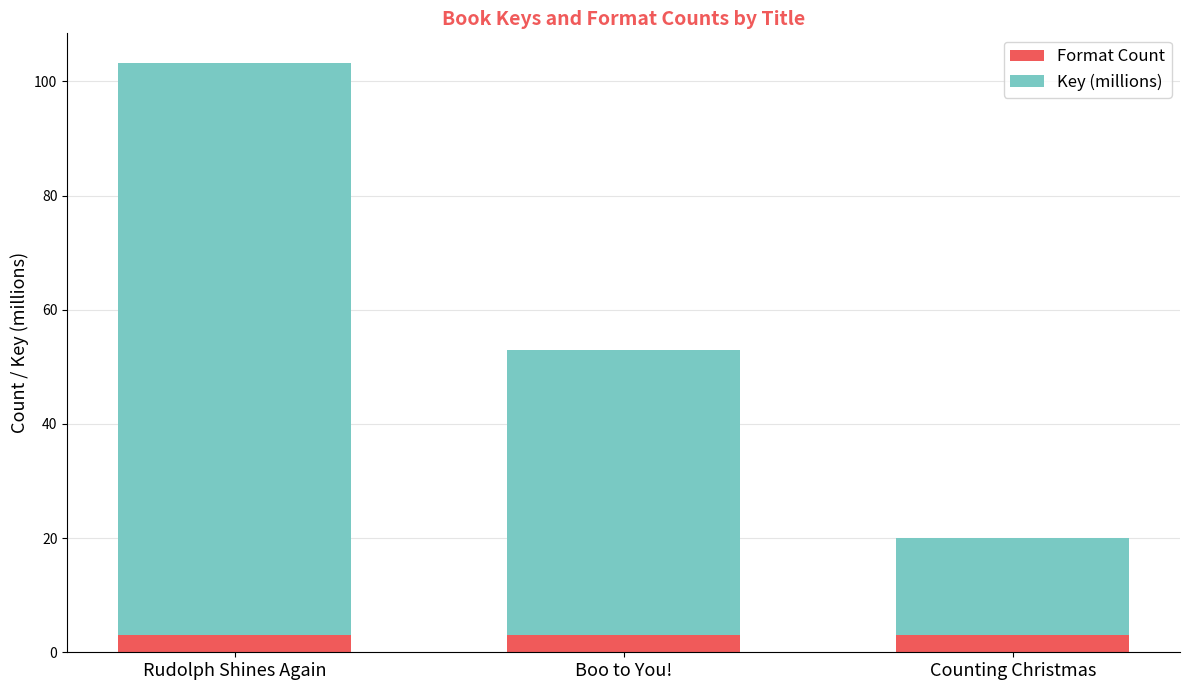

What is the minimum value for Format Count?

3.0